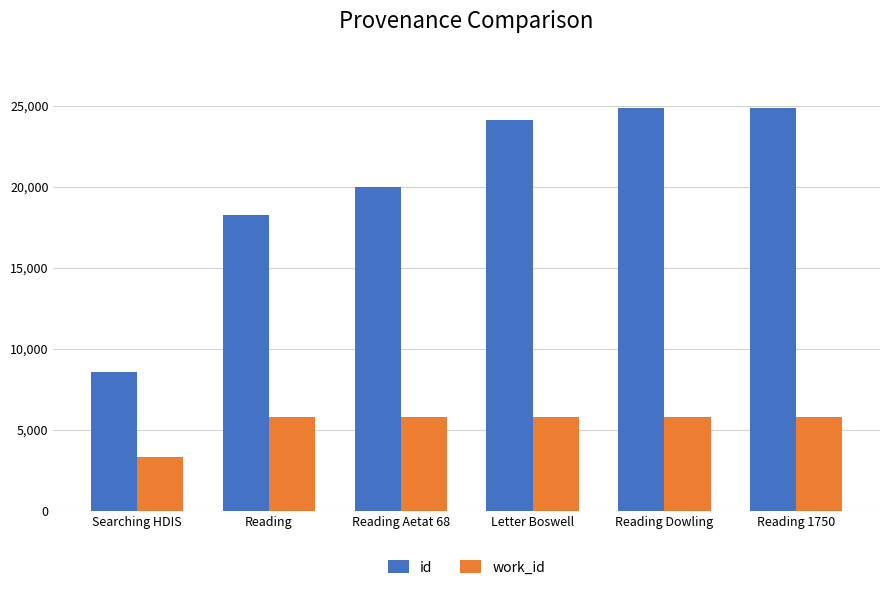

Which series has the widest spread of values?

id